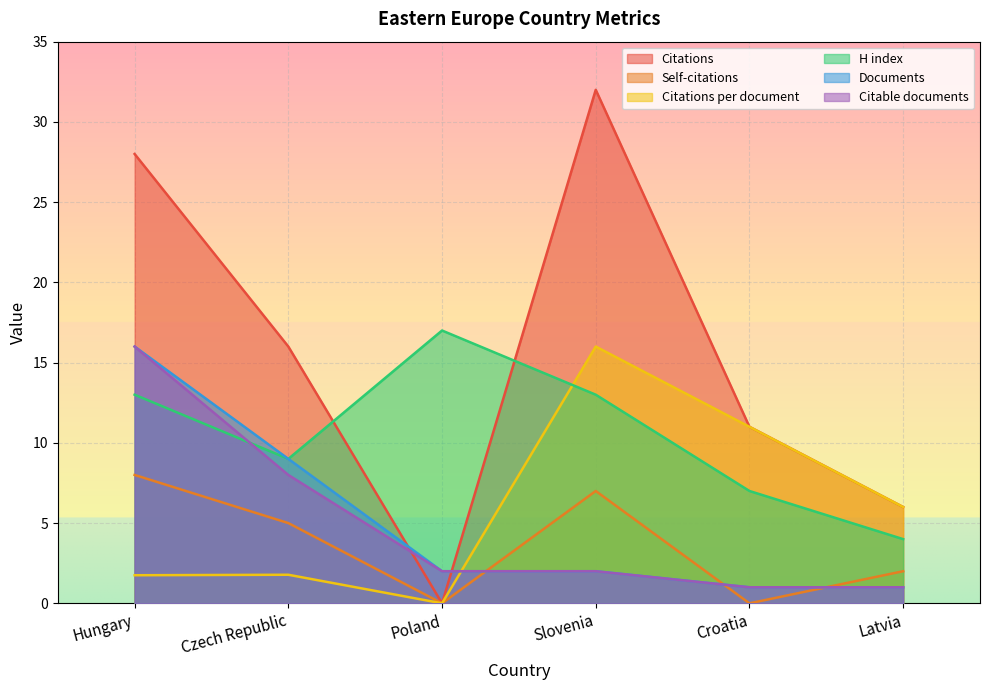

Rank the categories by Citable documents value from lowest to highest.

Croatia, Latvia, Poland, Slovenia, Czech Republic, Hungary